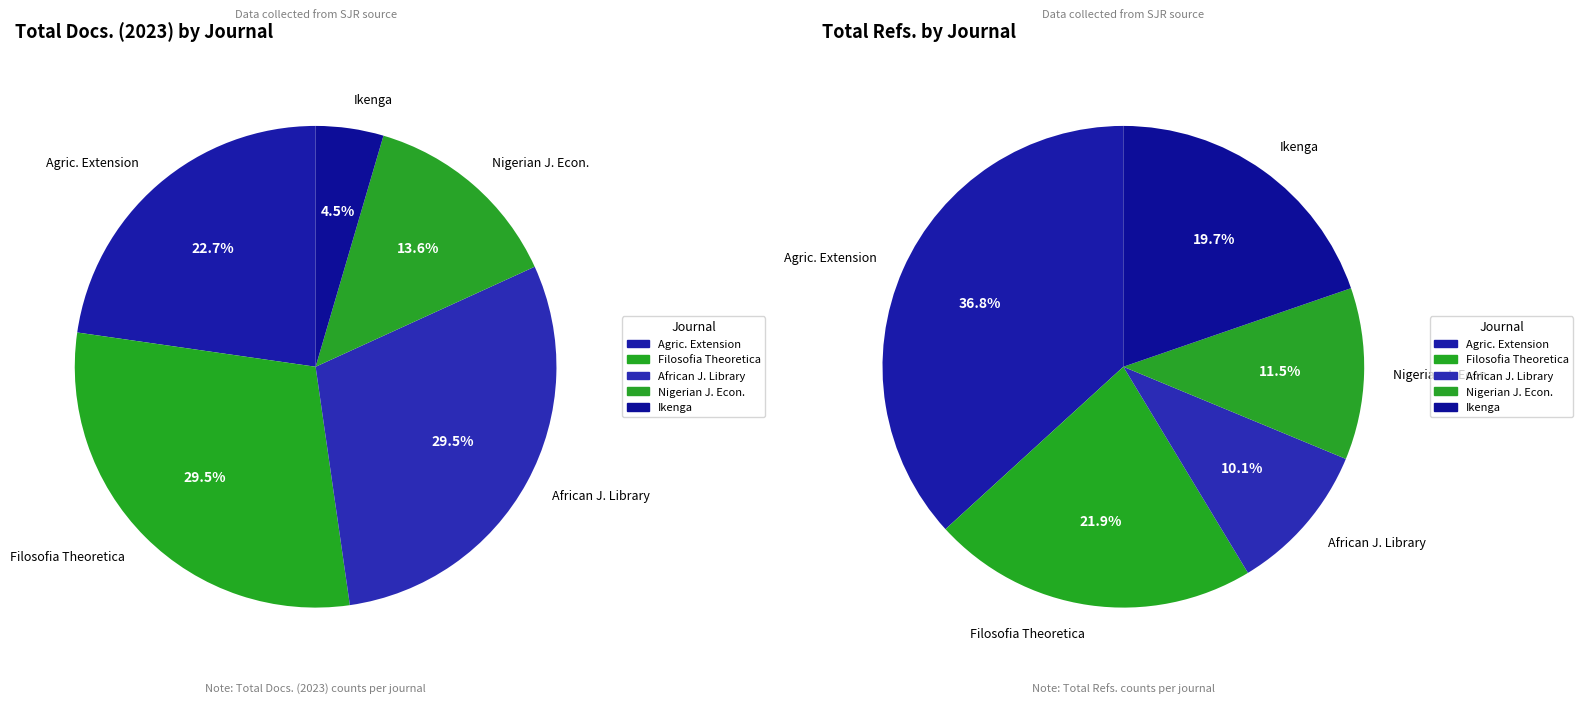

Which series changed the most between Nigerian Journal of Economic and Social and Ikenga?

Total Refs.